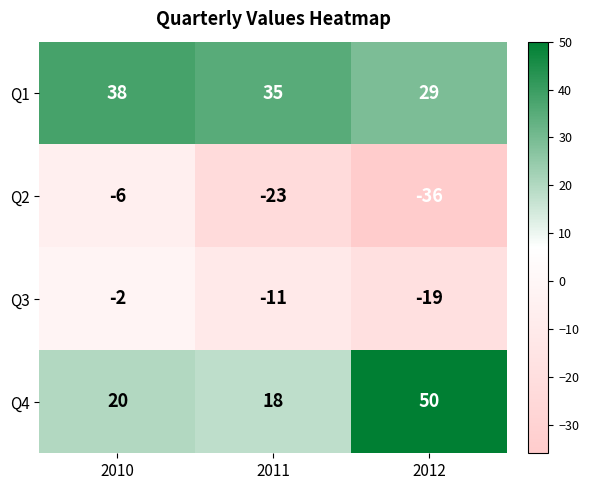

Where is Q3 nearest to the value -10?

2011